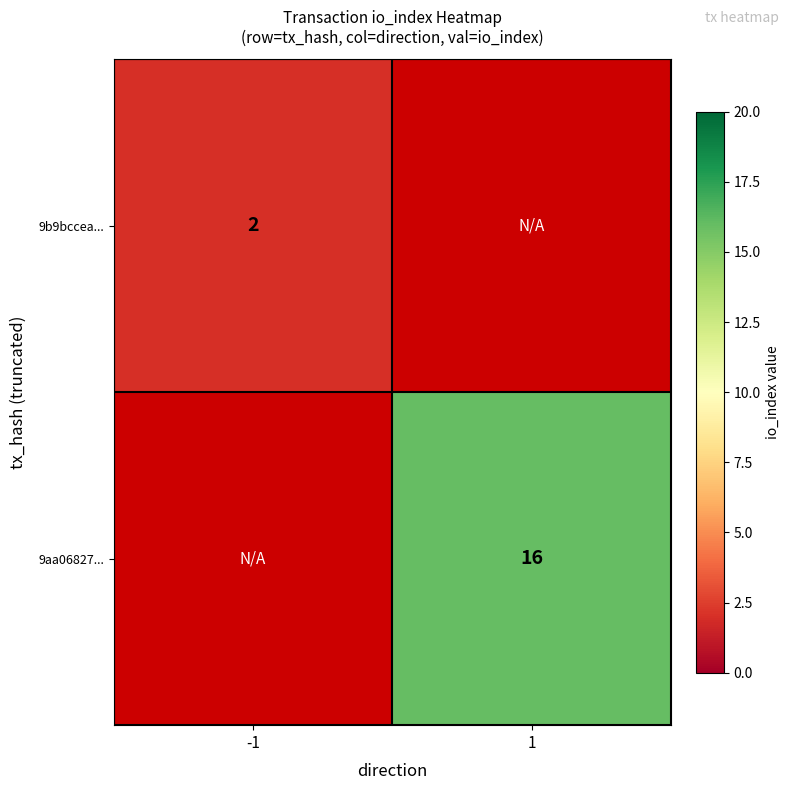

The value of 9b9bccea... at -1 is 3. True or false?

False